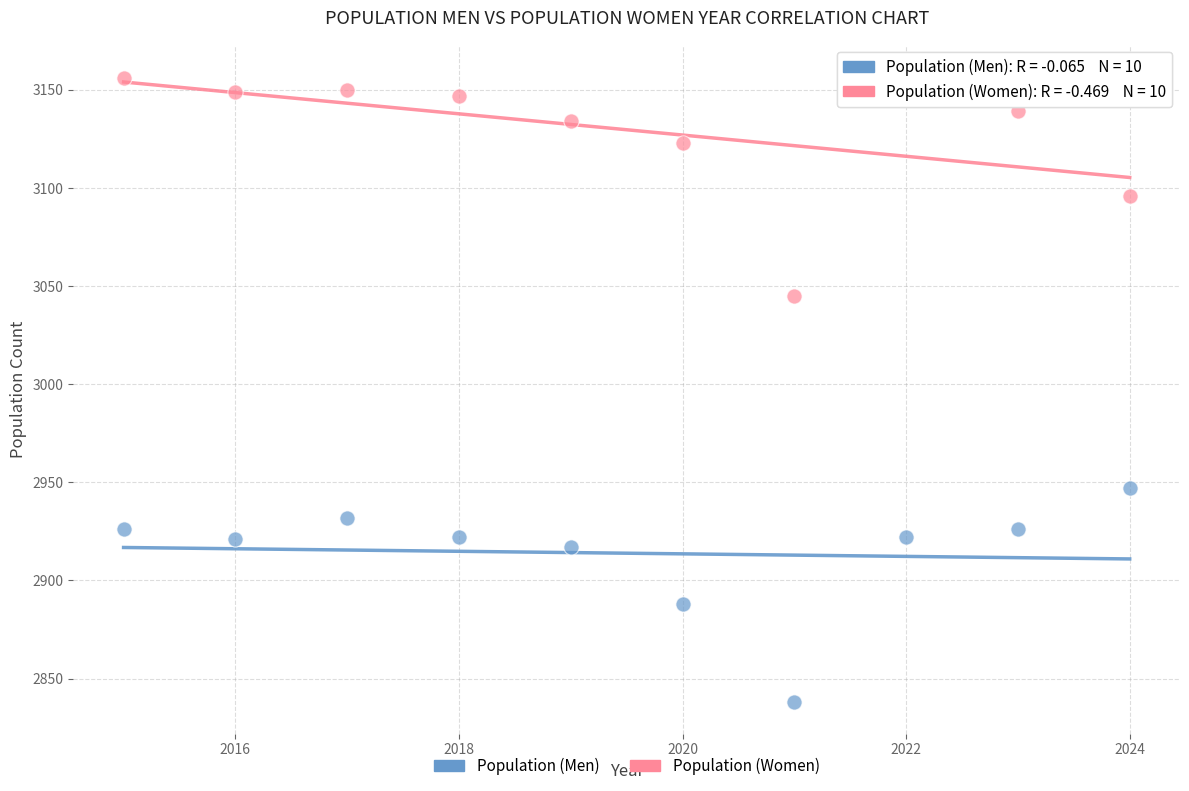

Across all data points, what is the range of Y values (max minus min)?

319